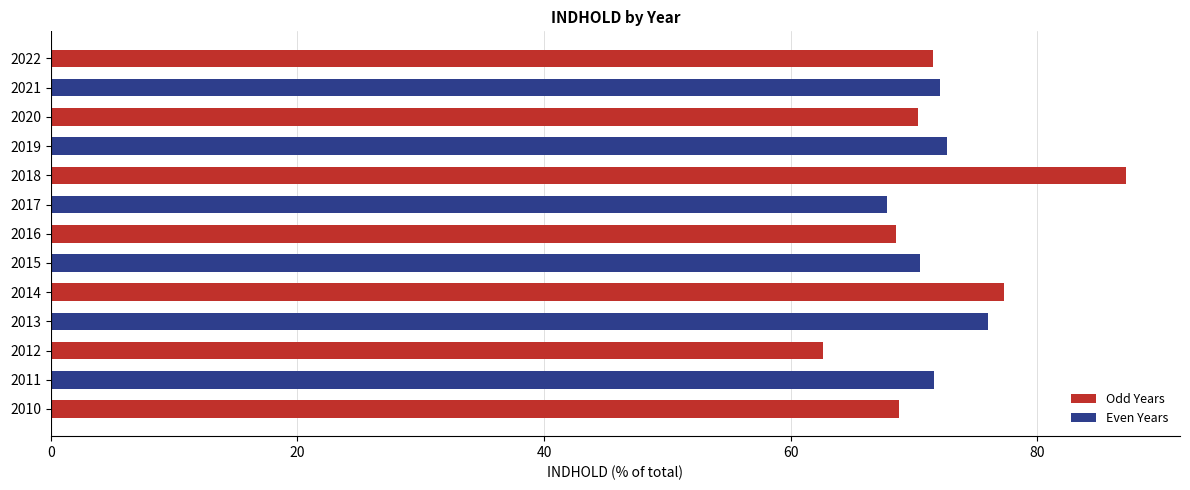

Read the value at 2016.

68.5